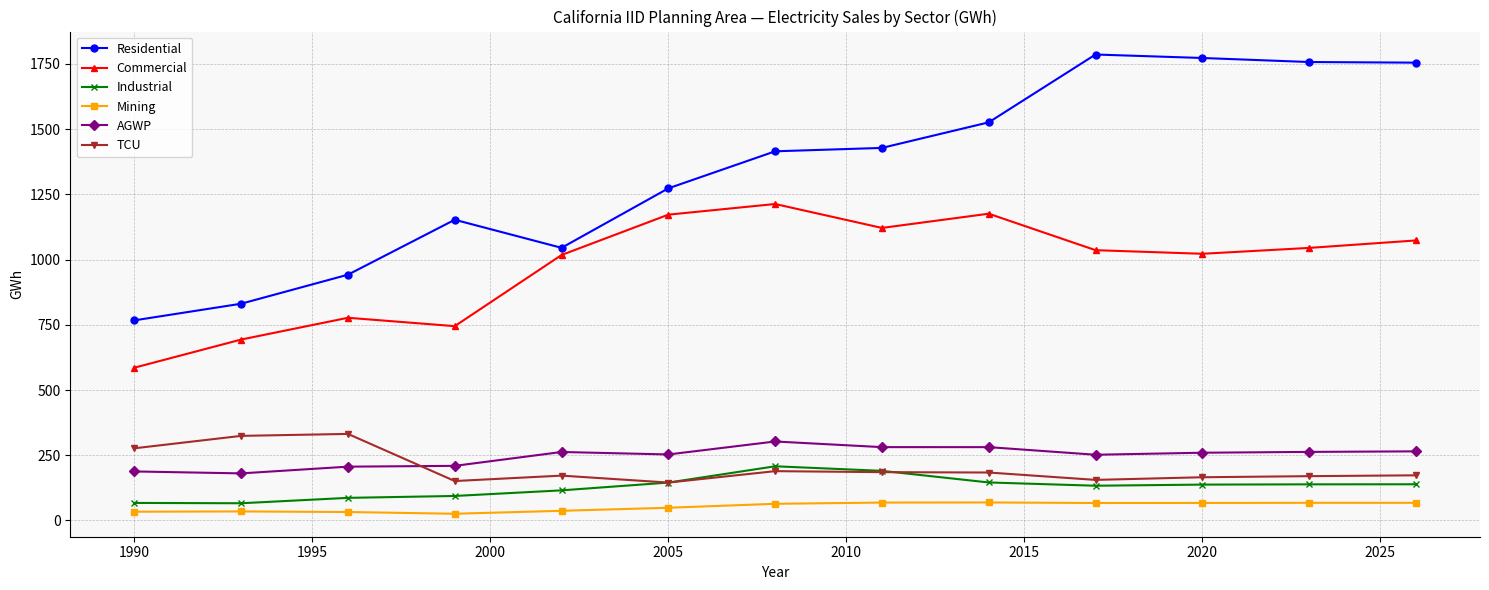

Which series has the widest spread of values?

Residential